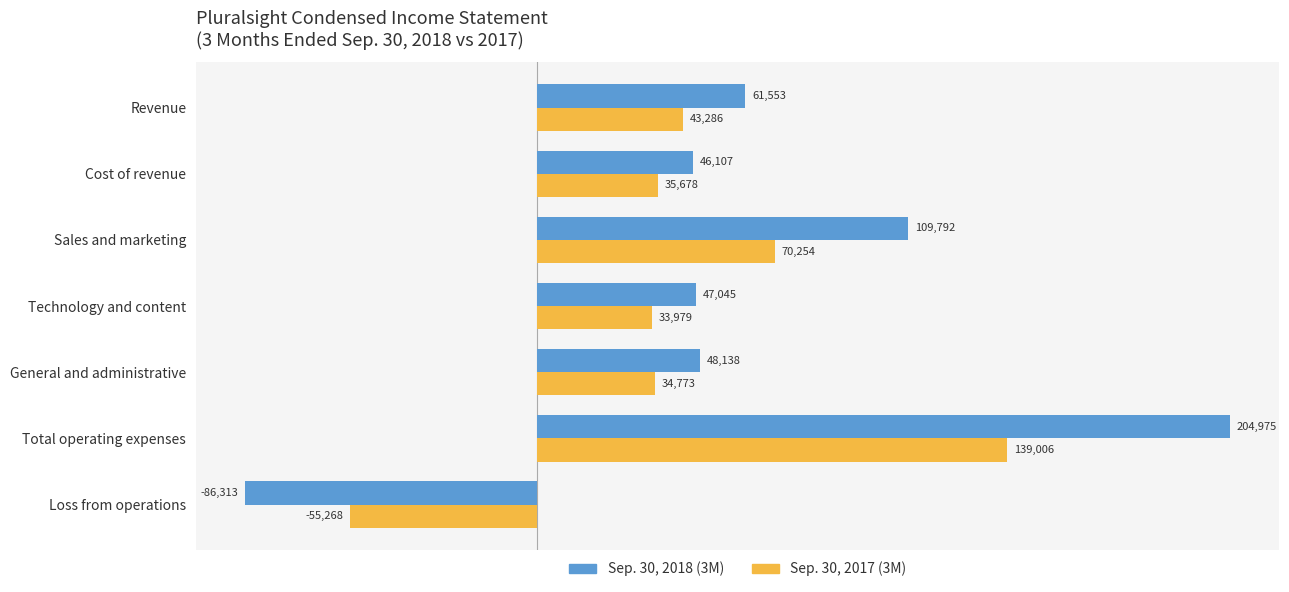

What is the lowest value of the Sep. 30, 2017 (3M) series?

-55268